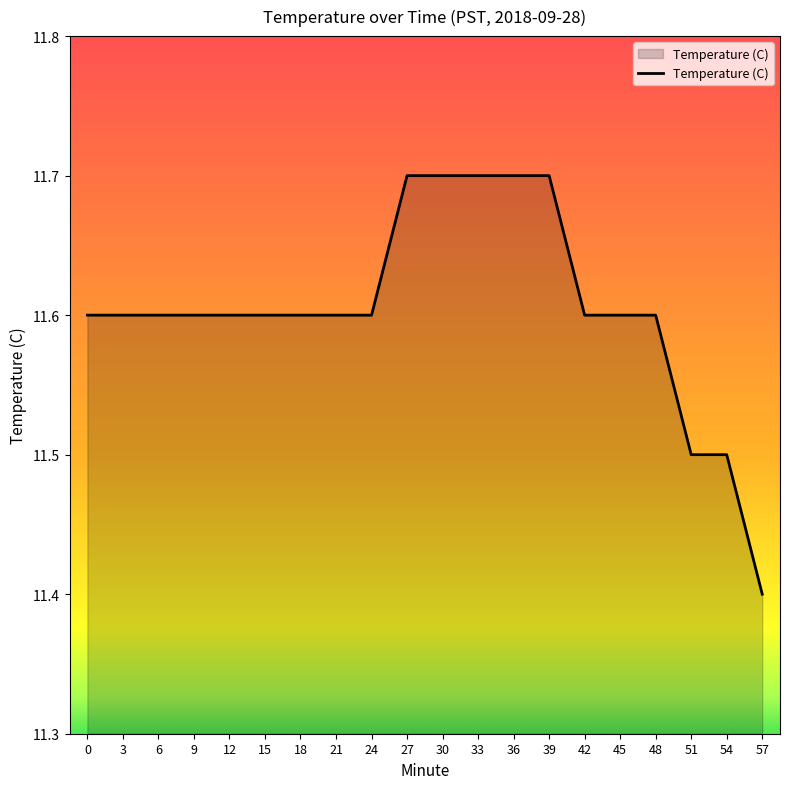

What is the greatest value displayed?

11.7